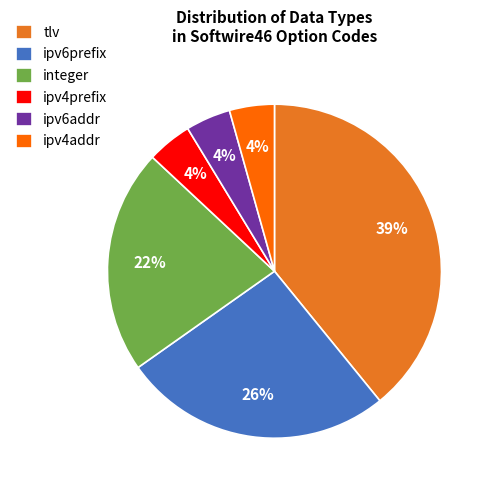

To the nearest percent, what is the difference between the ipv4prefix and tlv slice percentages?

35%